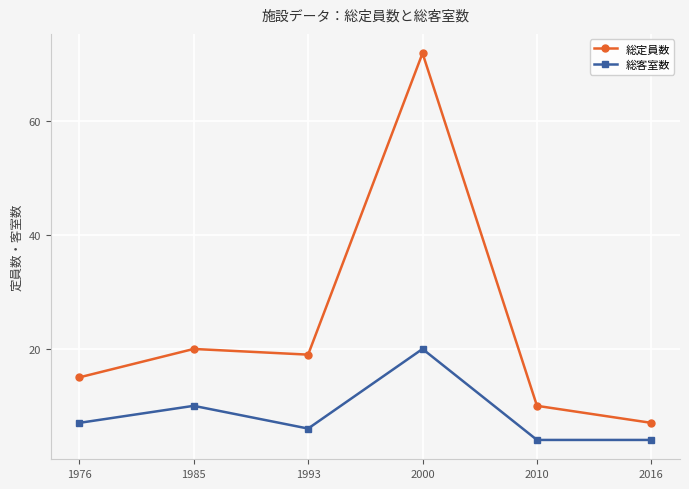

At which category is the sum across all series the highest?

2000